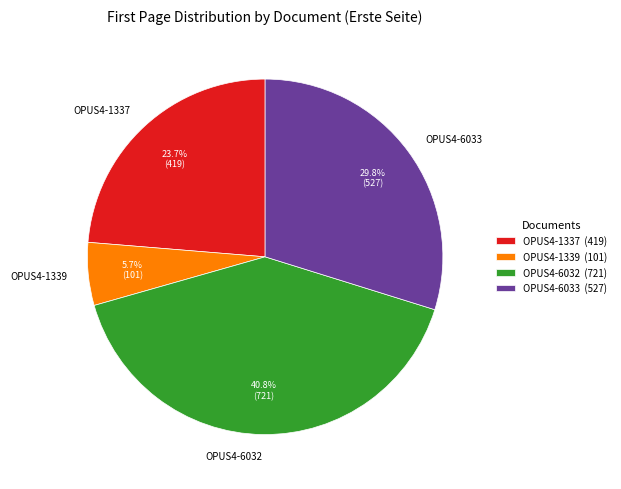

Which category has the biggest portion of the pie?

OPUS4-6032